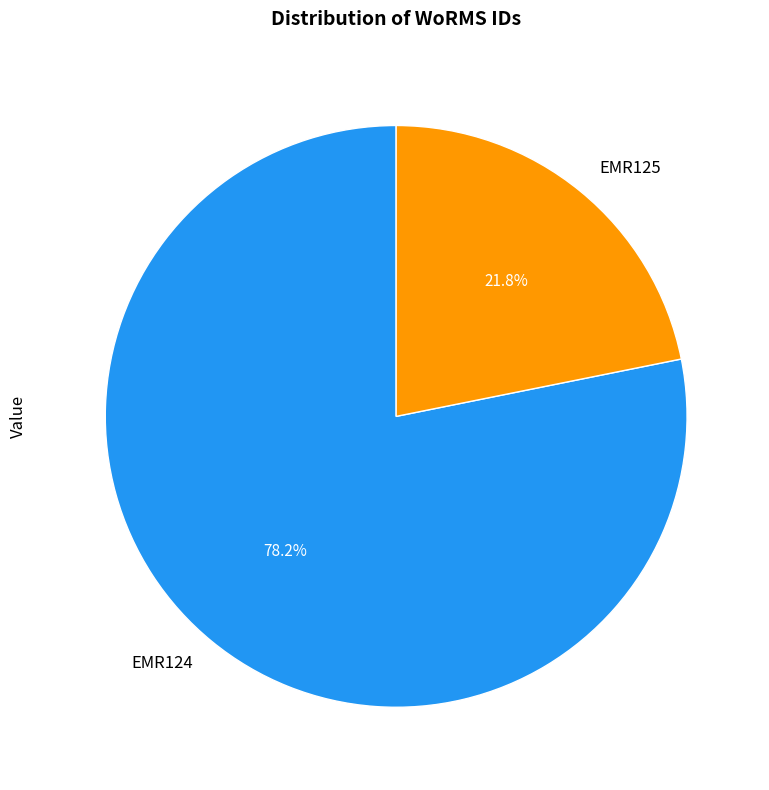

Which has a higher value, EMR124 or EMR125?

EMR124